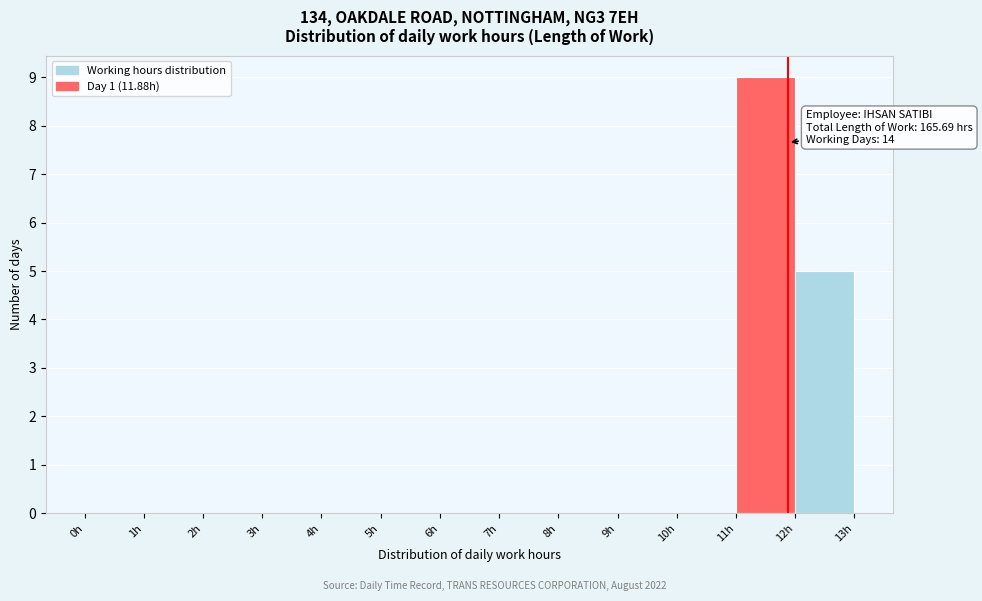

Which range on the x-axis has the tallest bar?

11 to 12